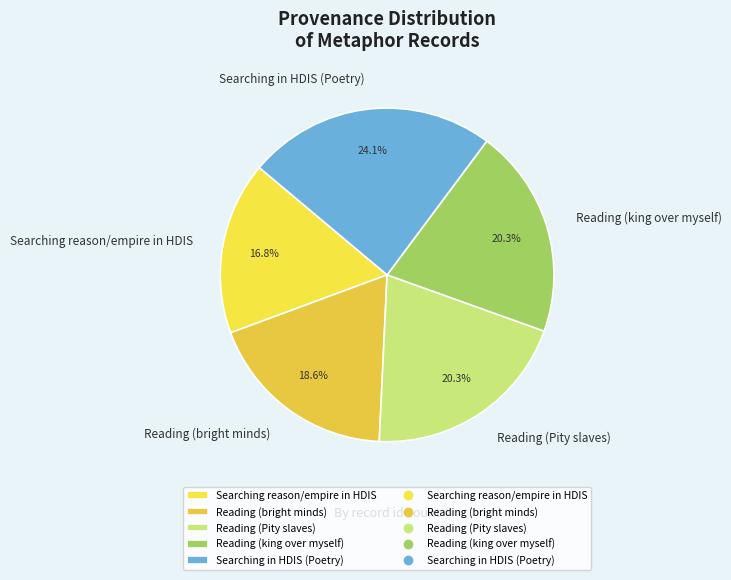

Between Reading (bright minds) and Searching reason/empire in HDIS, which is larger?

Reading (bright minds)